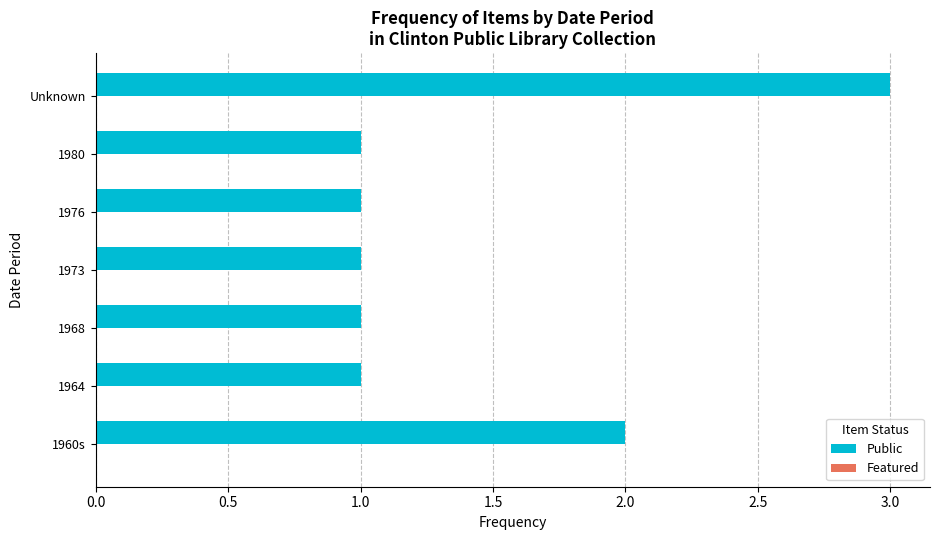

Reading bottom to top, transcribe all the data shown in this chart.

1960s=2	1964=1	1968=1	1973=1	1976=1	1980=1	Unknown=3